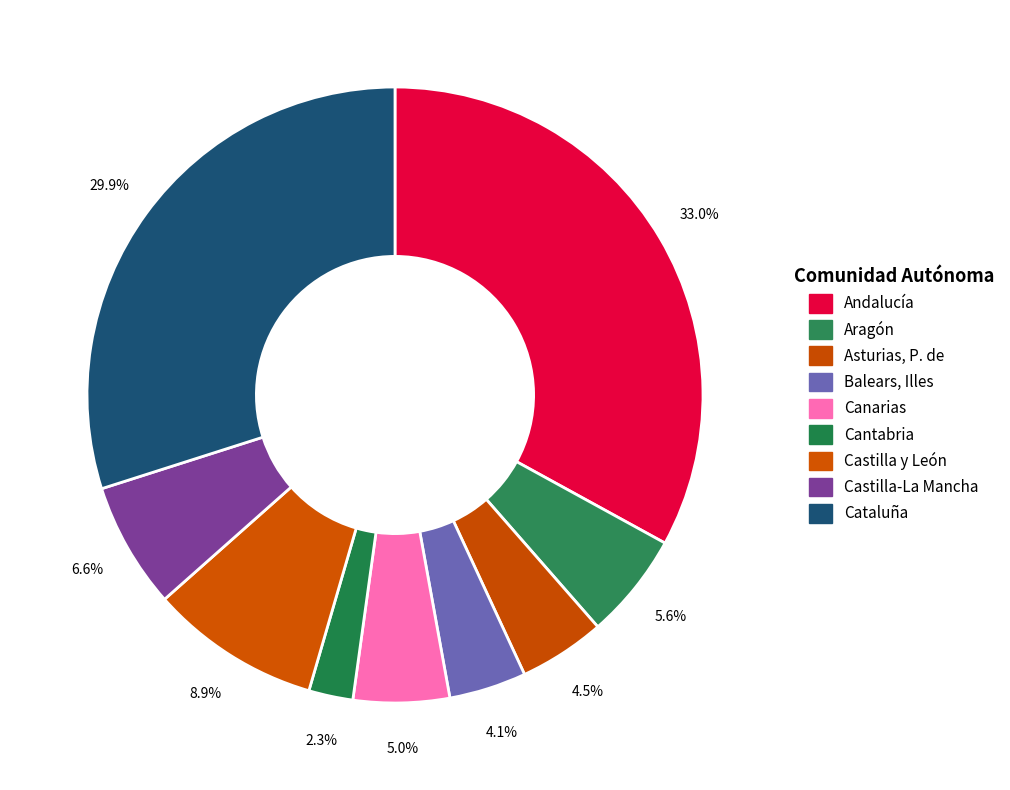

Do Asturias, P. de and Aragón together represent more than half of the pie?

No